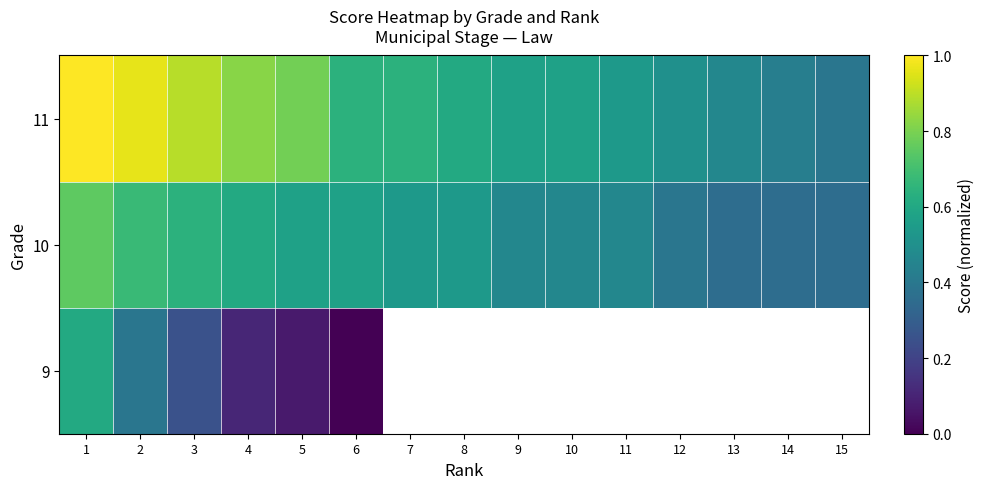

What is the difference between the highest and lowest values at 4?

0.7